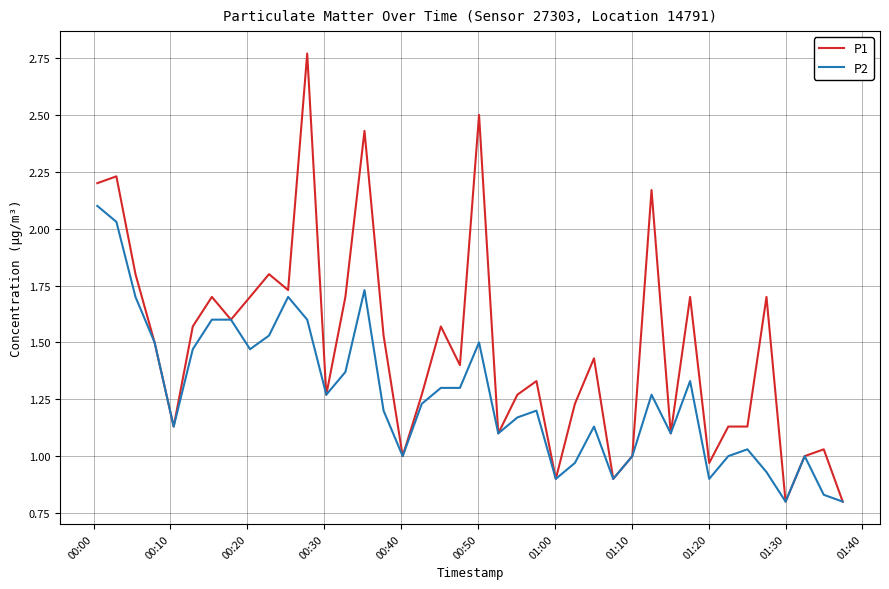

List the series in order of their peak value, highest first.

P1, P2